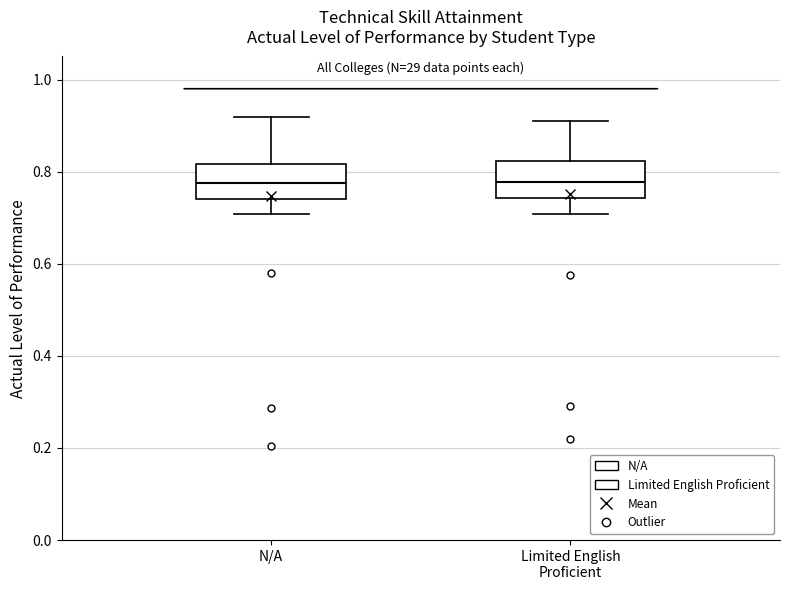

Reading left to right, read every box against the y-axis: the position of its median line, the range the box covers, and the ends of its whiskers. The values are not printed on the chart, so give them approximately, as read against the axis.

N/A: median 0.78, box 0.74 to 0.82, whiskers 0.70 to 0.92
Limited English Proficient: median 0.78, box 0.74 to 0.82, whiskers 0.70 to 0.90